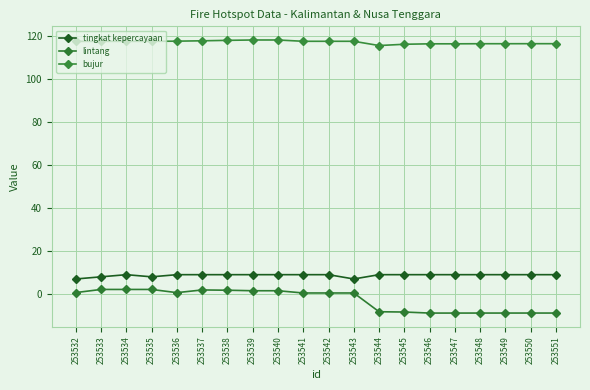

The value of bujur at 253546 is 116.3. True or false?

True